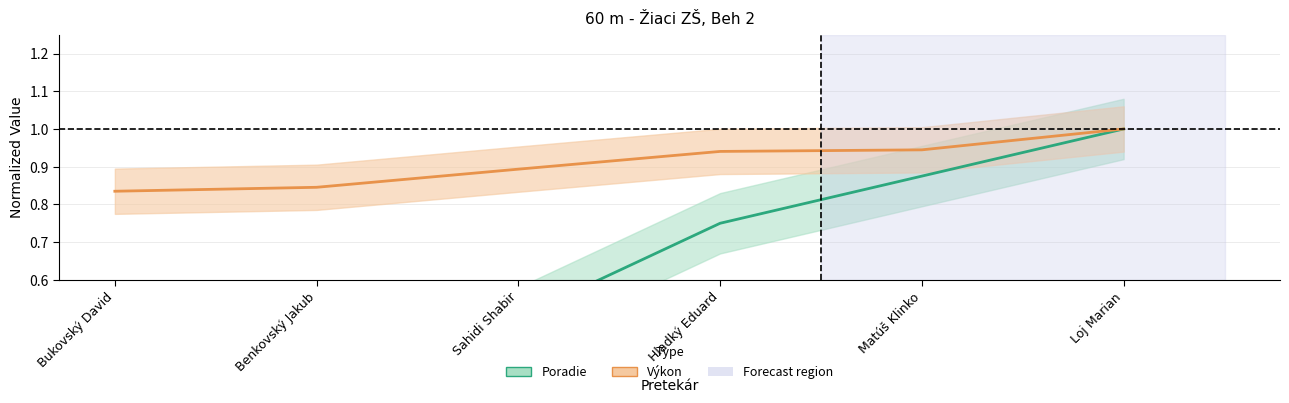

Which series changed the most between Hladký Eduard and Loj Marian?

Poradie